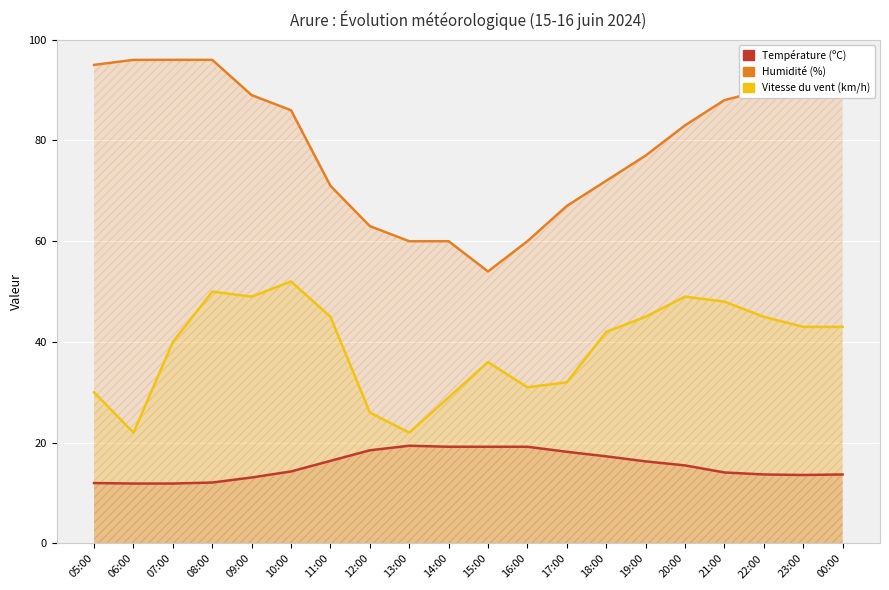

What is the value of the Température (ºC) point at the 17th from the left?

14.1